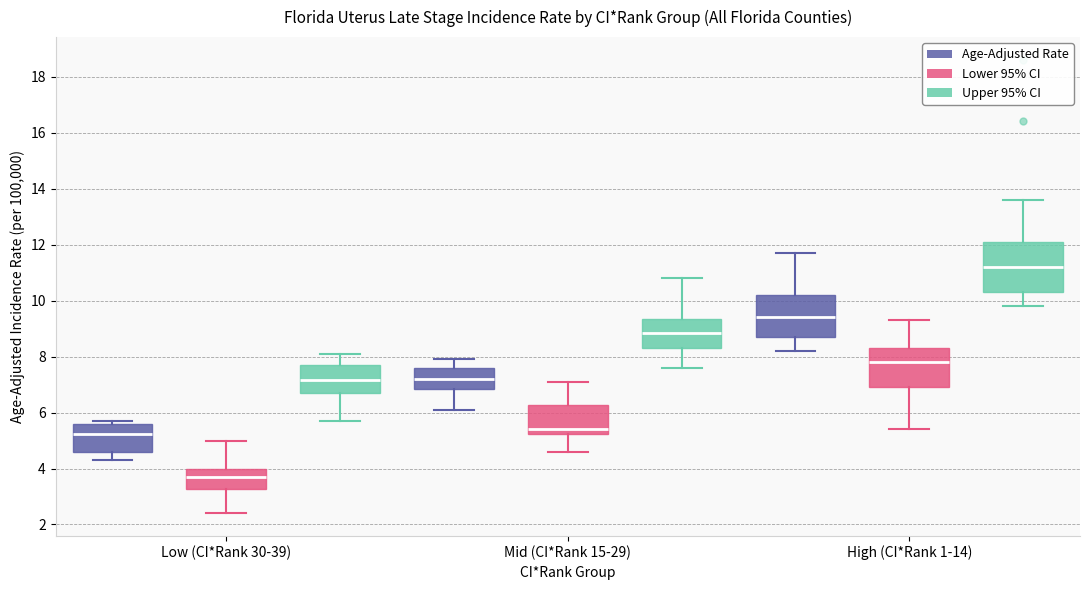

Where does the median line of the box for Mid (CI*Rank 15-29) (Age-Adjusted Rate) sit on the y-axis? The values are not printed on the chart, so give them approximately, as read against the axis.

7.2